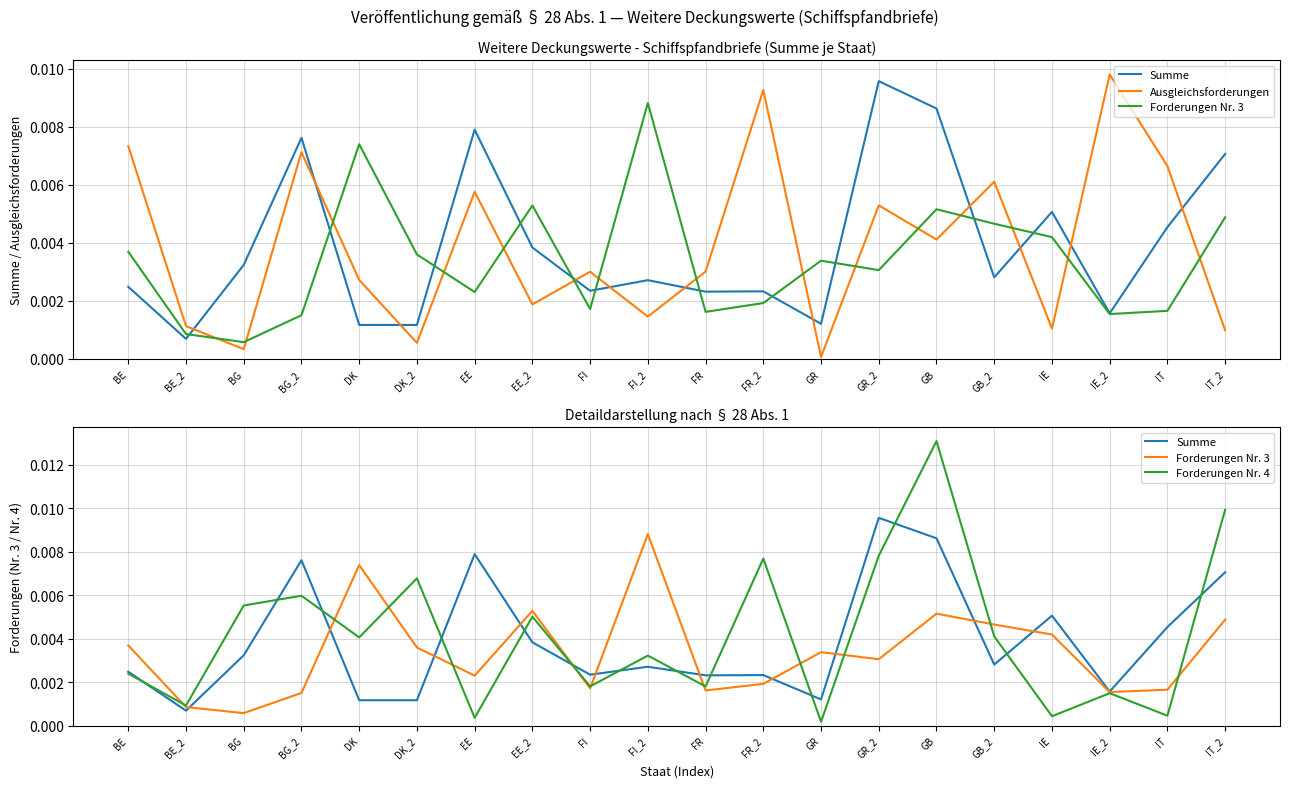

List the series in order of their peak value, lowest first.

Forderungen Nr. 3, Summe, Ausgleichsforderungen, Forderungen Nr. 4